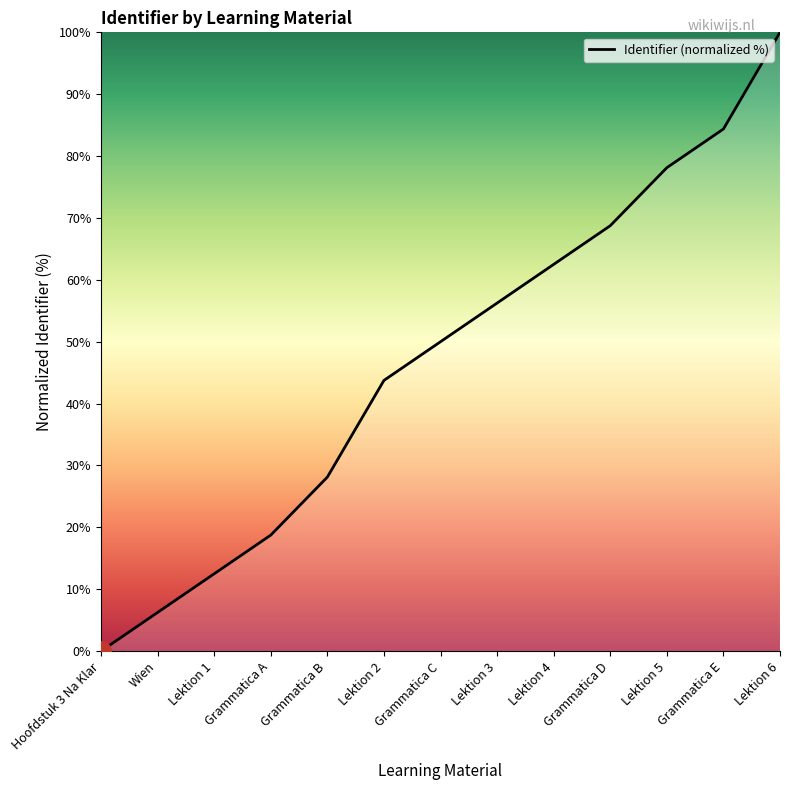

What position from the right is Wien?

12